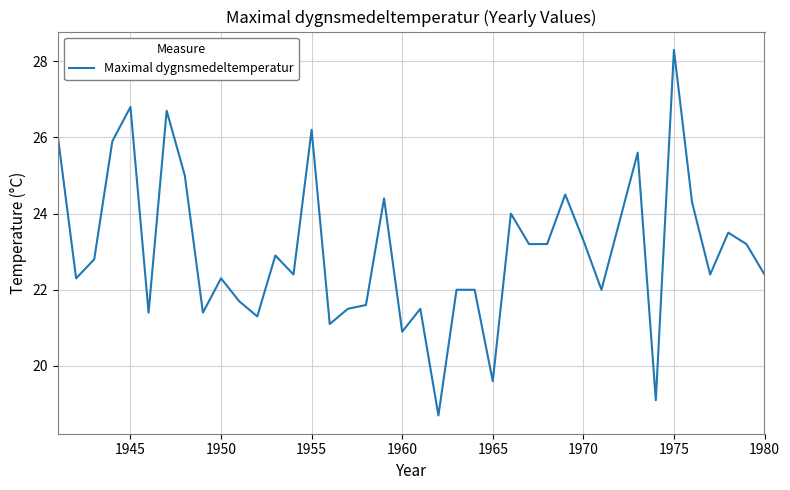

What is the difference between the maximum and minimum values?

9.6